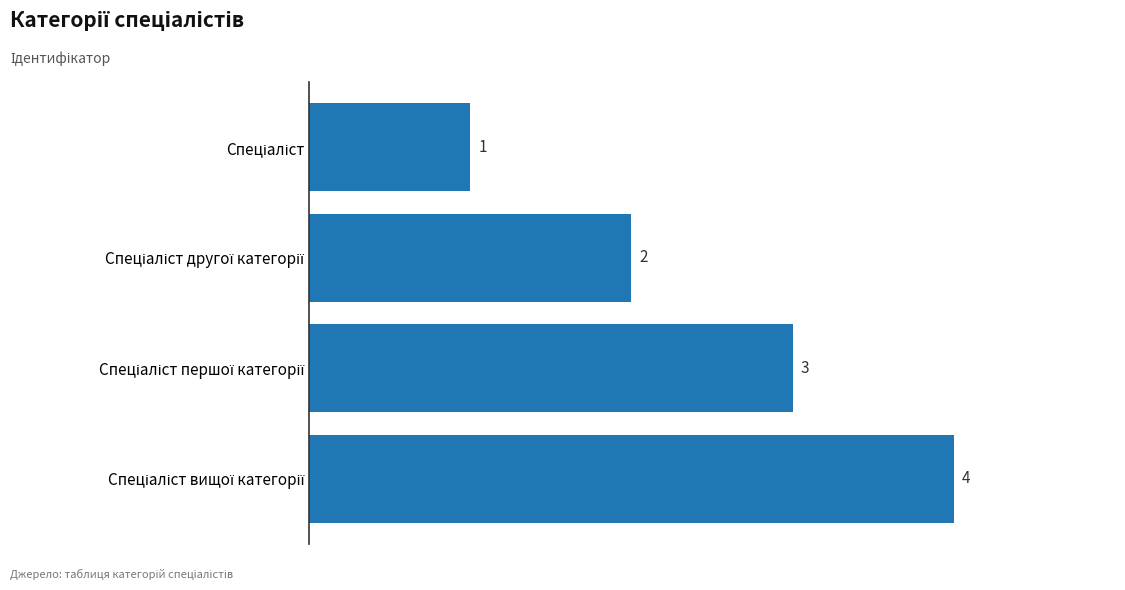

What is the difference between the maximum and minimum values?

3